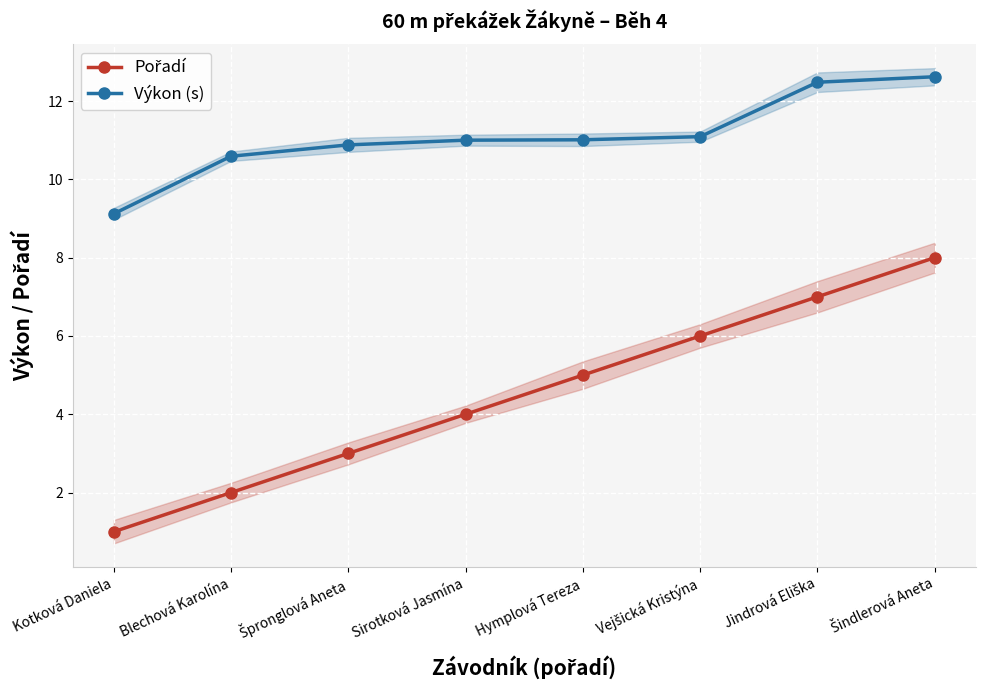

What is the difference between the highest and lowest values at Špronglová Aneta?

7.9